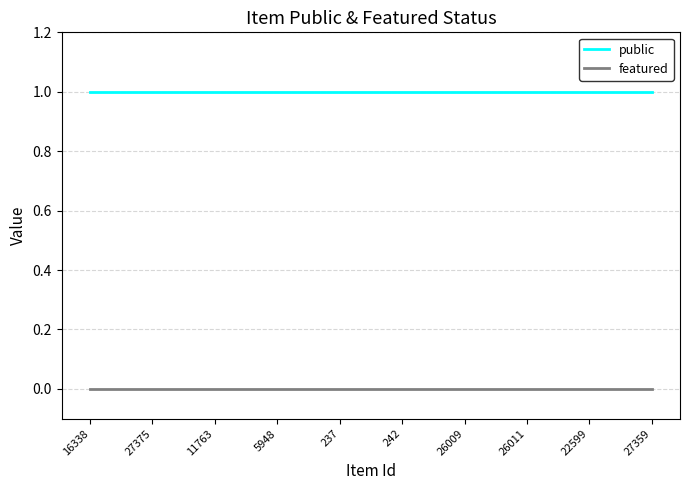

The value of featured at 16338 is 0. True or false?

True